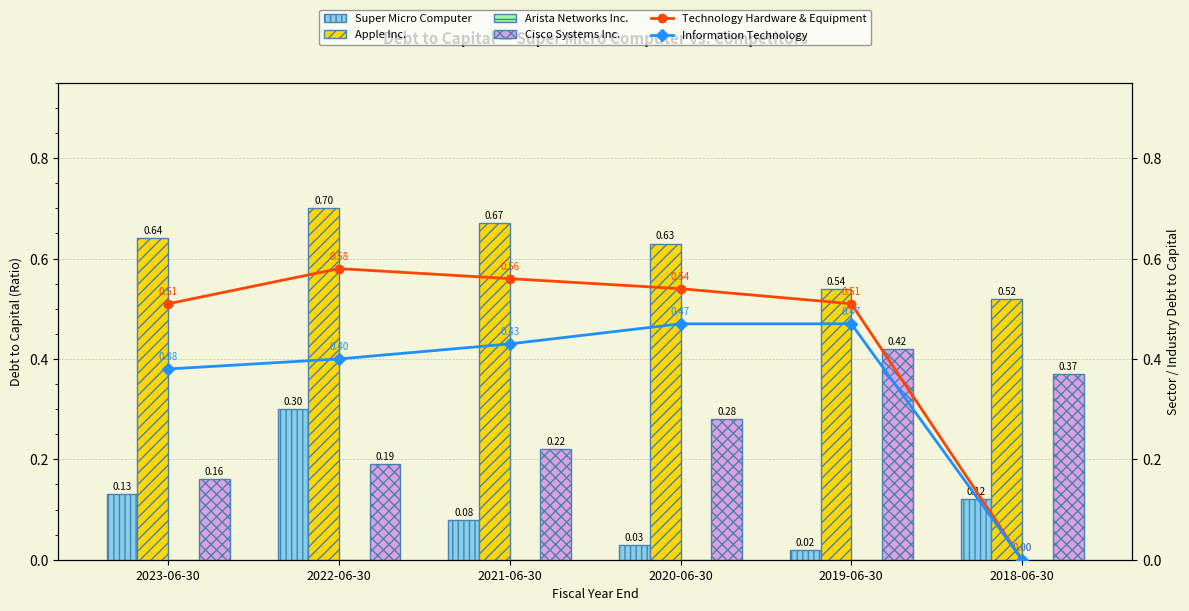

How many categories are shown in the chart?

6